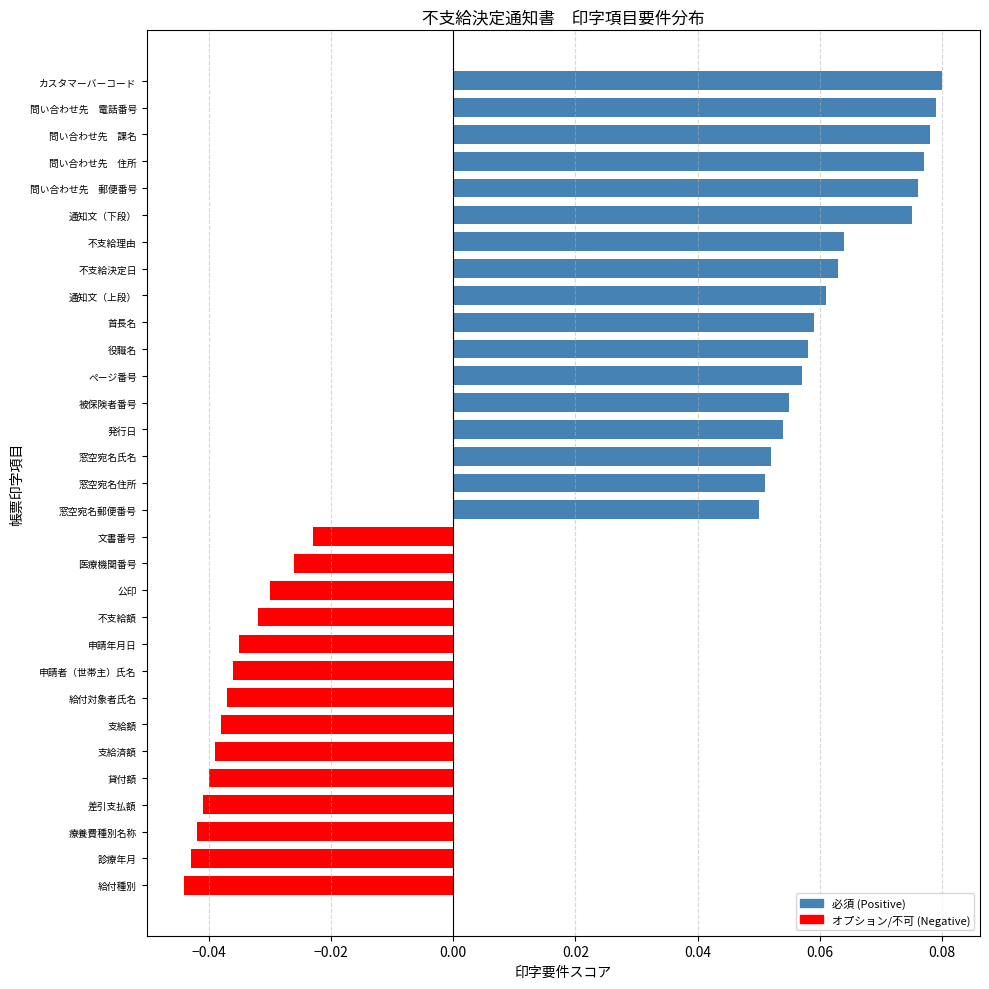

Is it true that the value at ページ番号 is 0.0?

False